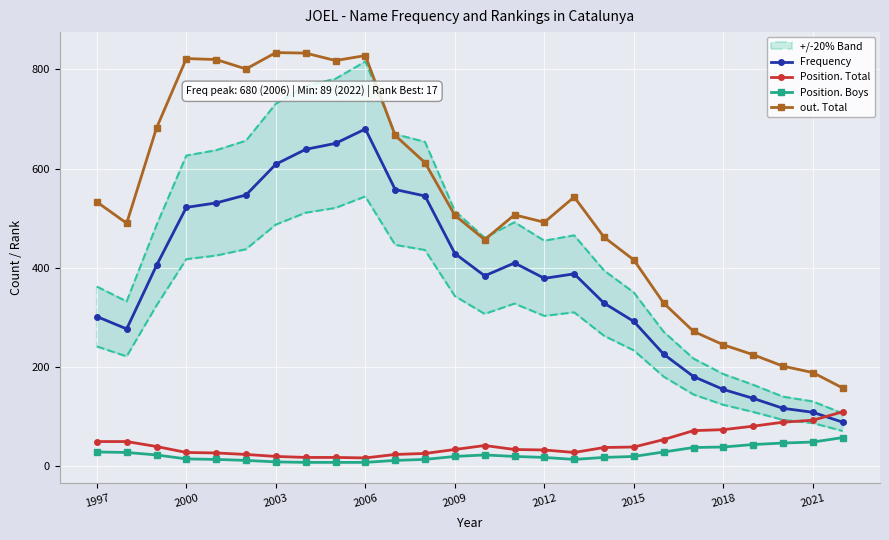

How many interior local peaks does the out. Total series have?

5